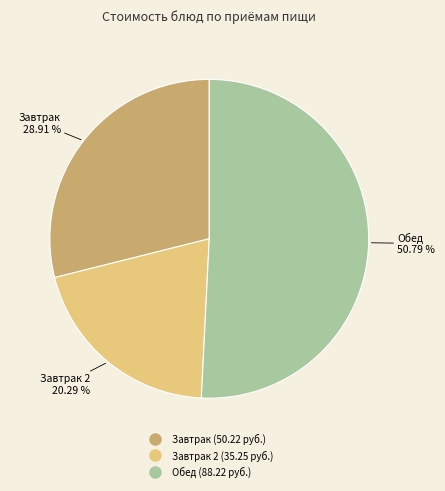

Is there any slice that represents more than half of the pie?

Yes